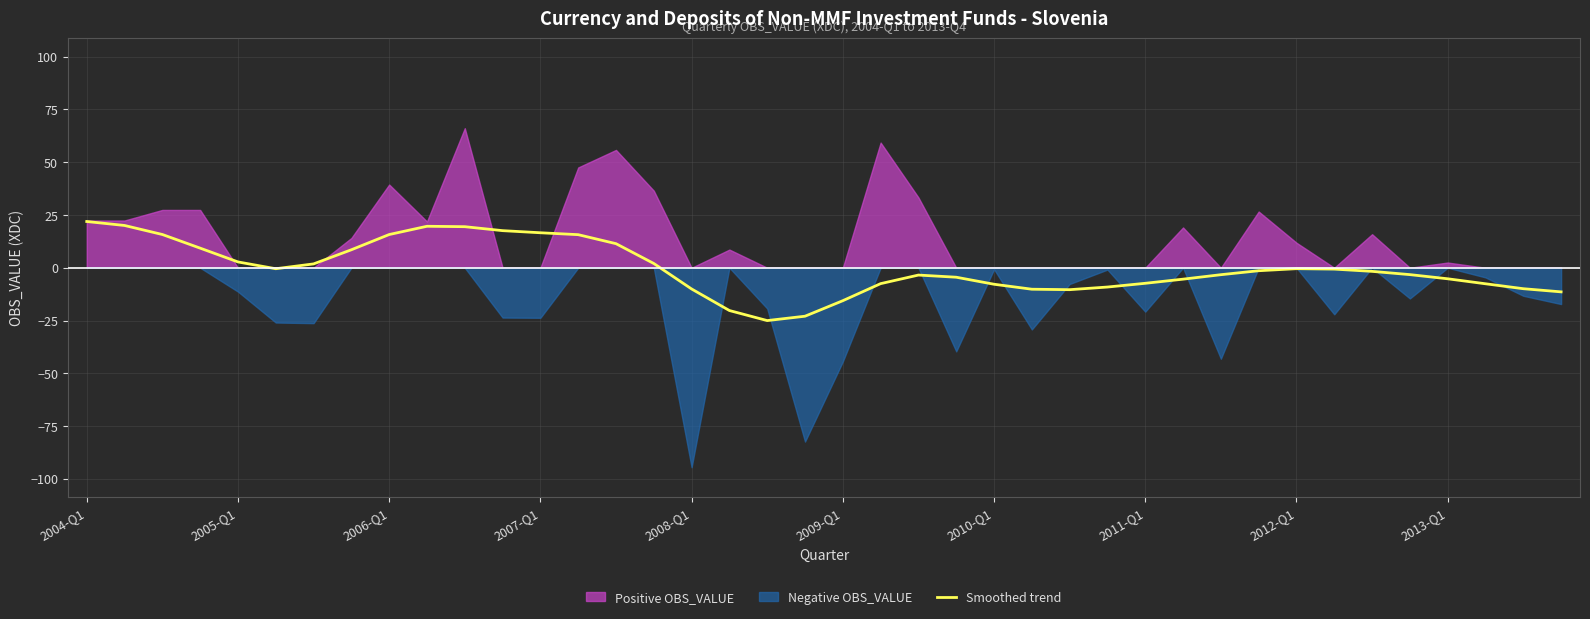

Between 12 and 2010-Q1, which is larger?

12